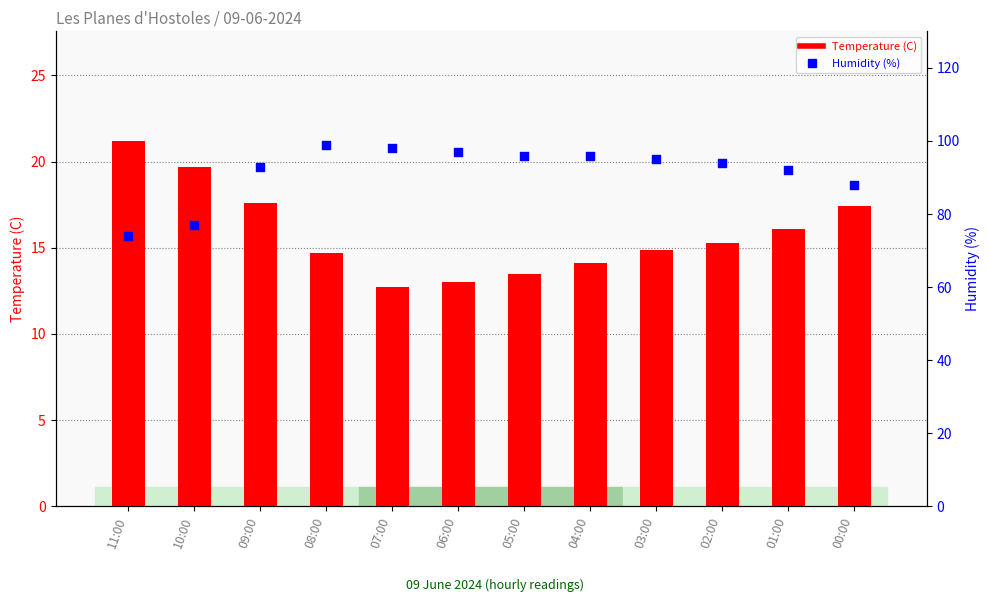

Which series has the widest spread of Y values?

Humidity (%)